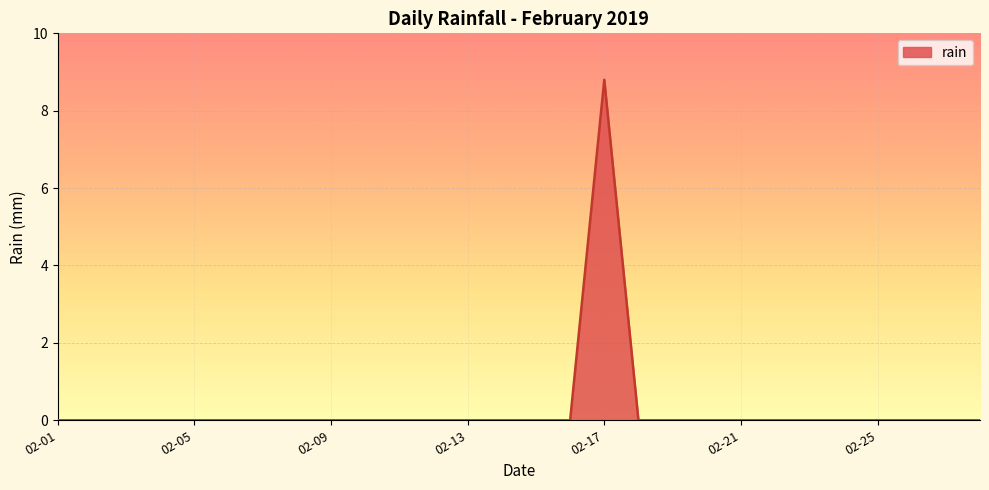

What is the difference between the maximum and minimum values?

8.8